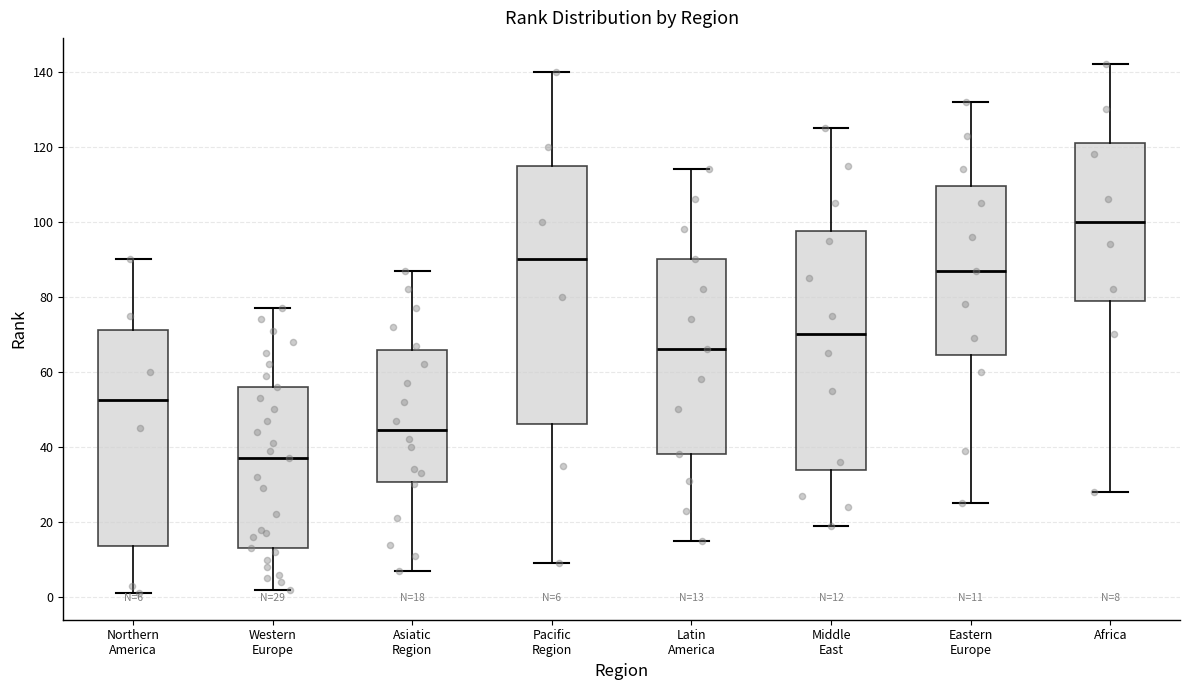

Which box is the tallest, from its lower edge to its upper edge?

Pacific Region